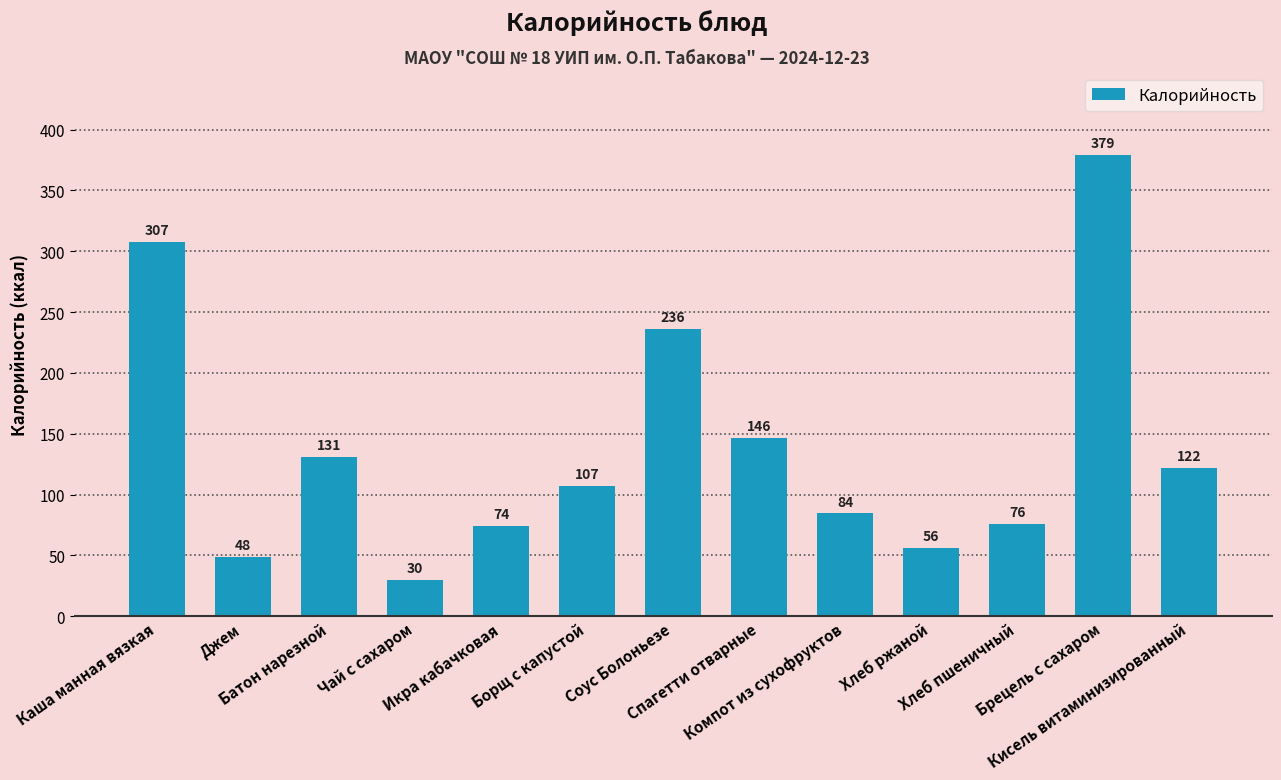

Rank the categories by value from highest to lowest.

Брецель с сахаром, Каша манная вязкая, Соус Болоньезе, Спагетти отварные, Батон нарезной, Кисель витаминизированный, Борщ с капустой, Компот из сухофруктов, Хлеб пшеничный, Икра кабачковая, Хлеб ржаной, Джем, Чай с сахаром